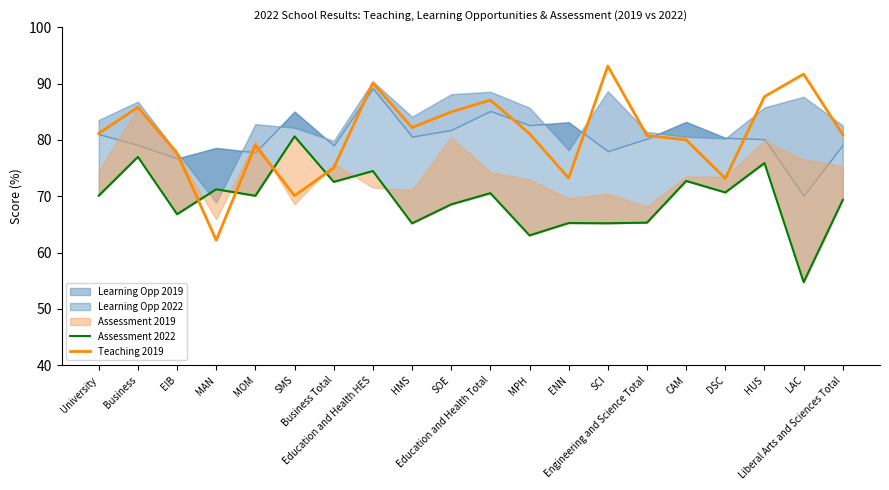

Where does the Assessment 2022 series first go above 70?

University